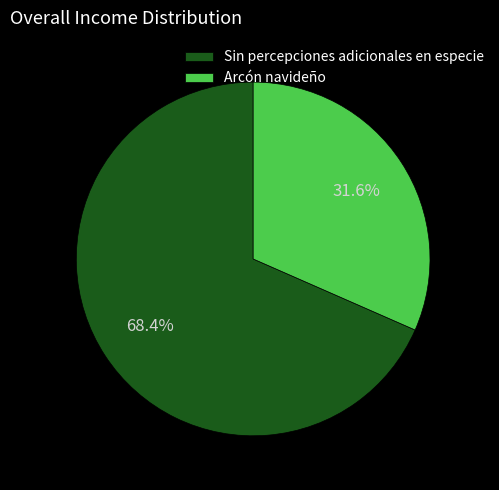

To the nearest percent, what percentage of the pie is Sin percepciones adicionales en especie?

68%